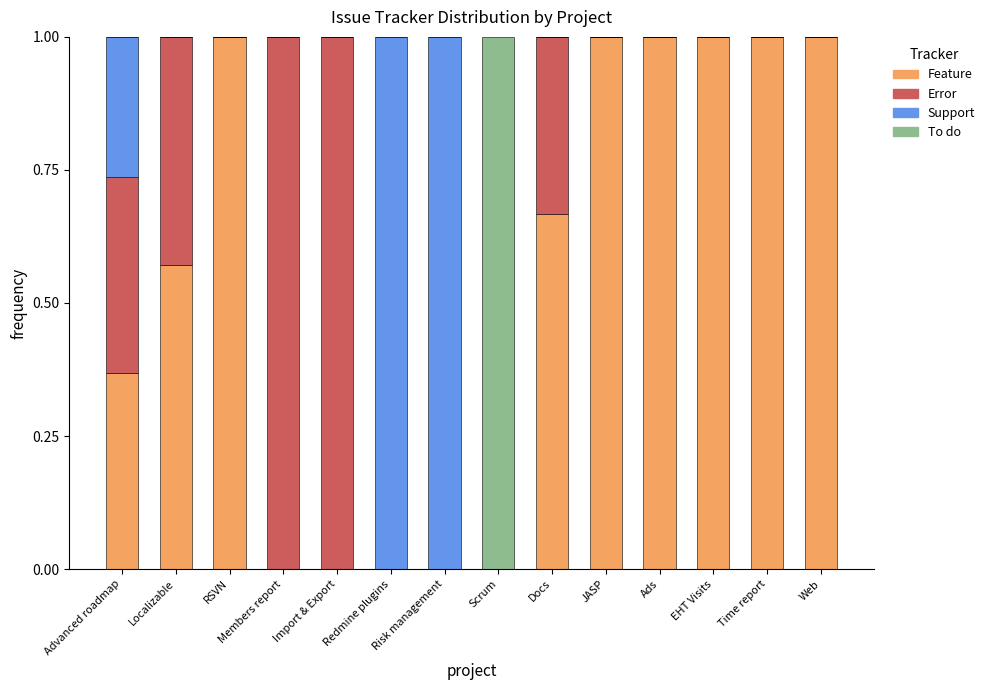

Read the Feature value at EHT Visits.

1.0